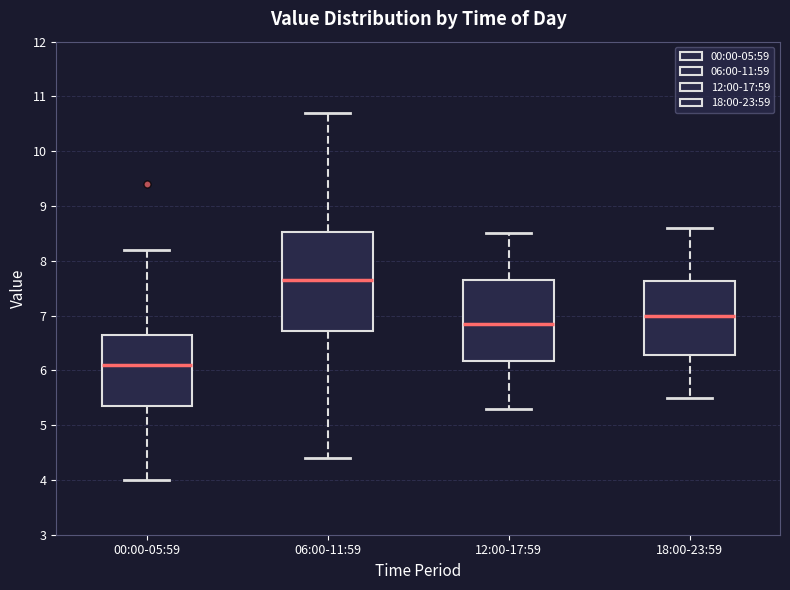

Where does the median line of the box for 12:00-17:59 sit on the y-axis? The values are not printed on the chart, so give them approximately, as read against the axis.

6.9